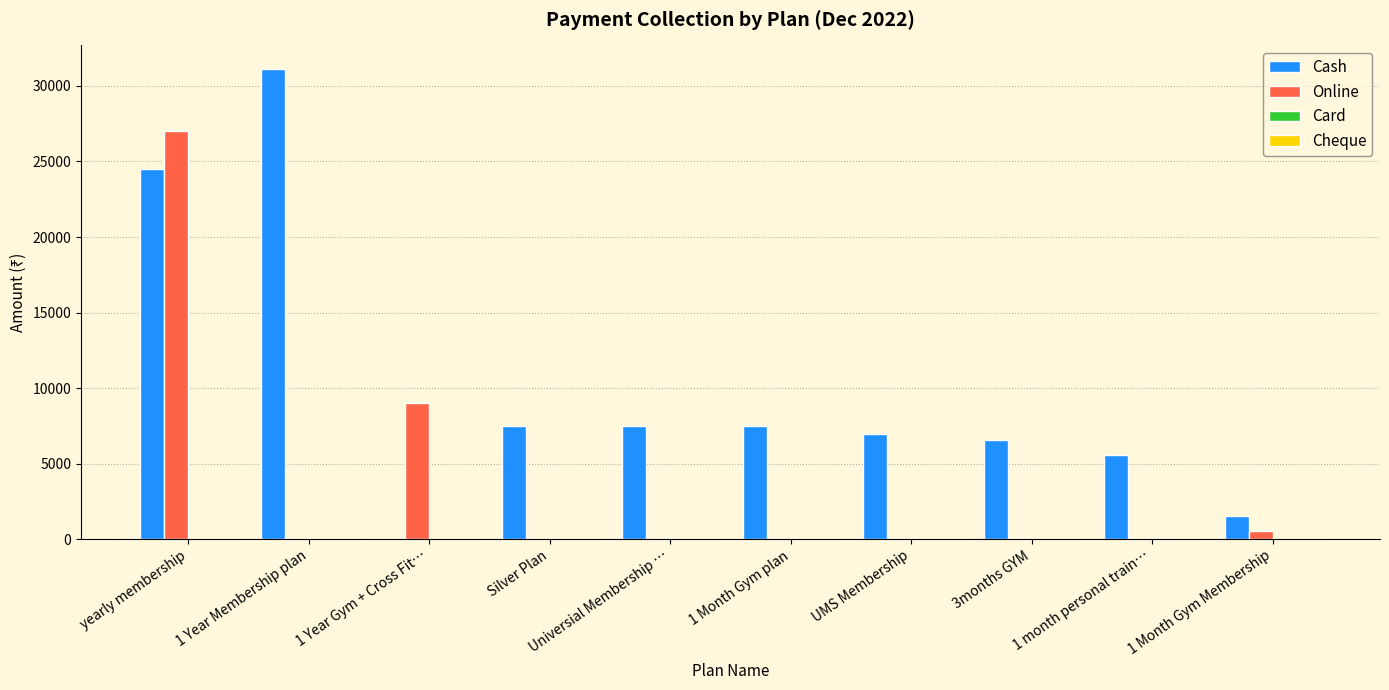

Which series has the largest total across all categories?

Cash